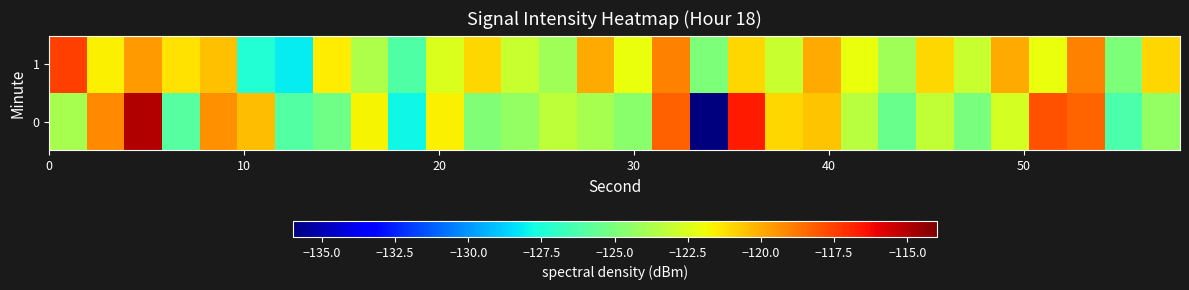

Rank the series by their average value, from lowest to highest.

0, 1